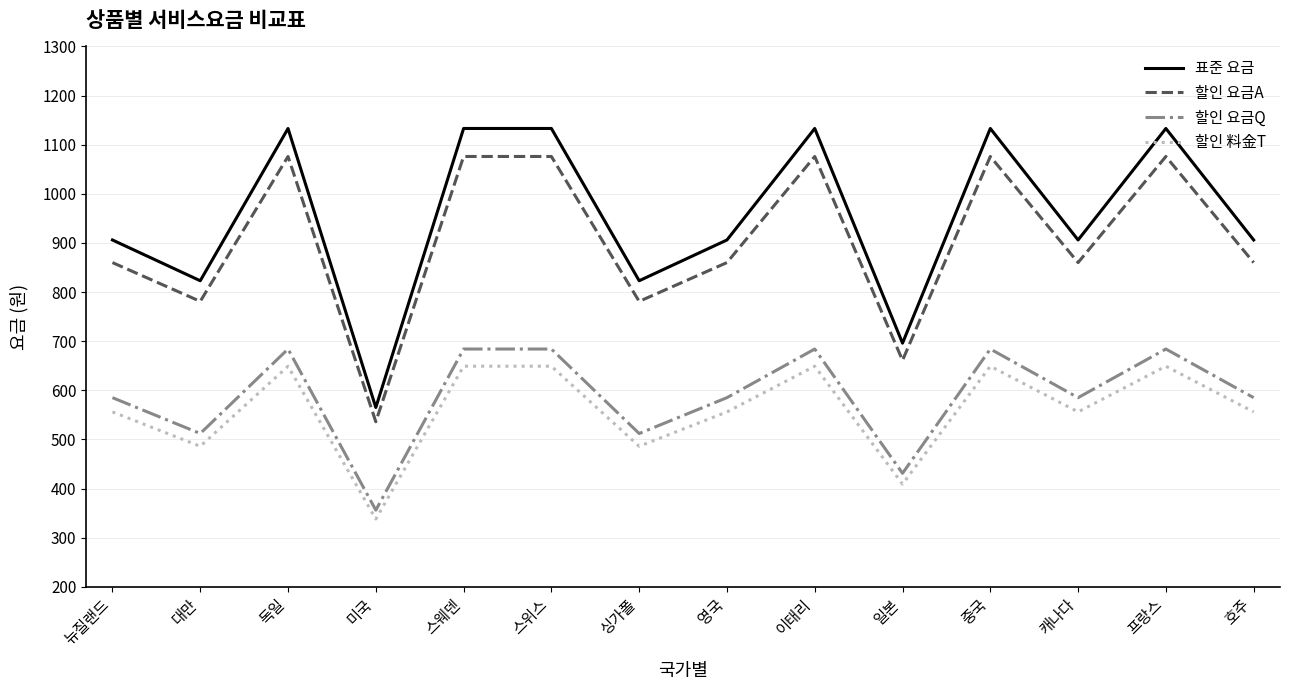

What is the difference between the highest and lowest values at 호주?

350